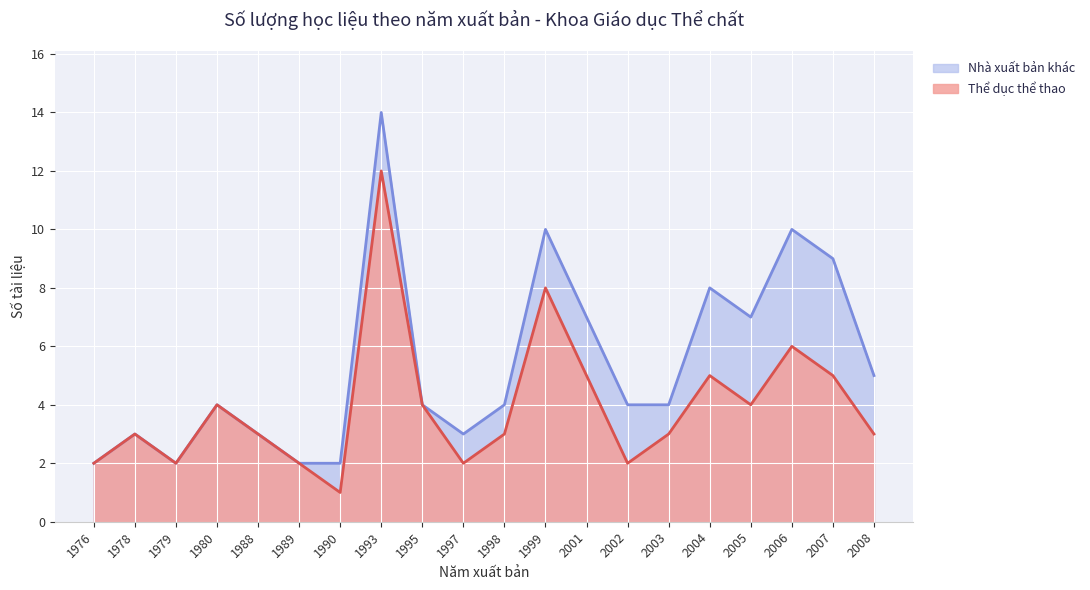

True or false: there are more than 0 points higher than both neighbors.

True